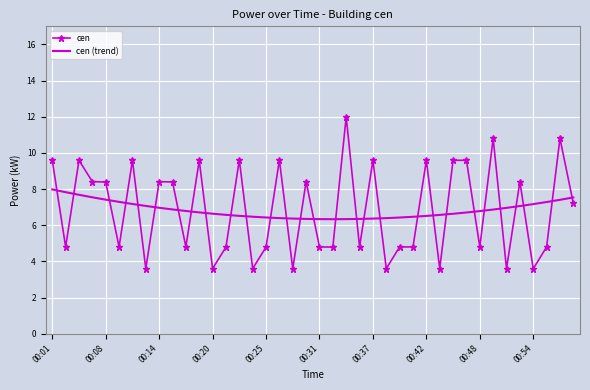

What is the difference between the maximum and minimum values in the cen (trend) series?

1.6